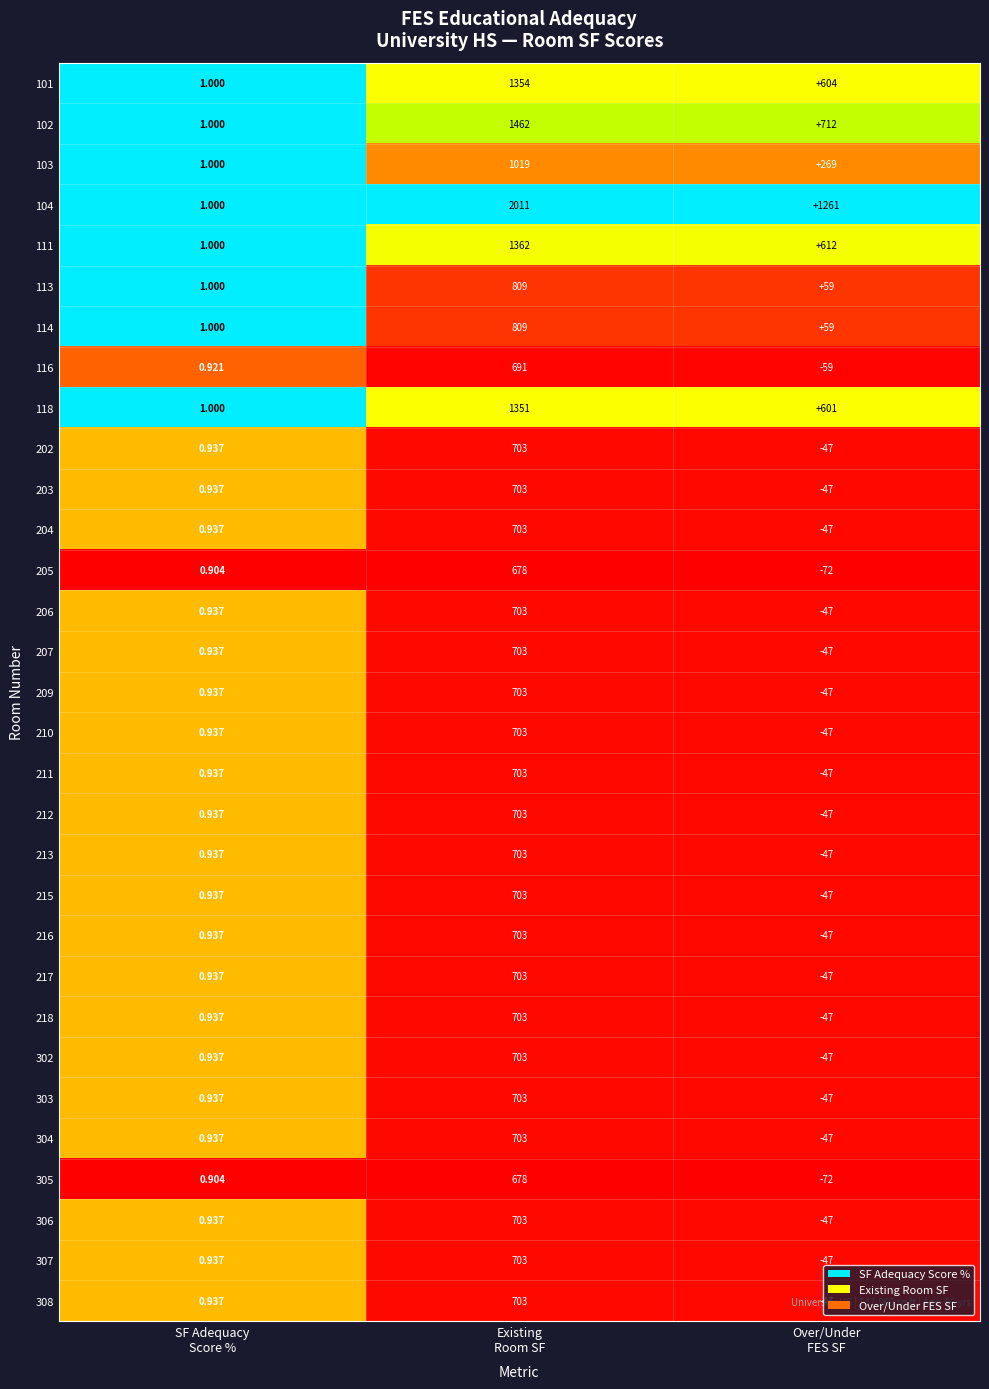

Which series has the widest spread of values?

104